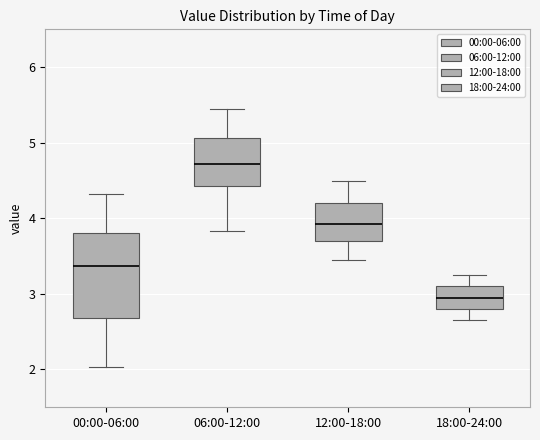

Which box has the lowest median line?

18:00-24:00